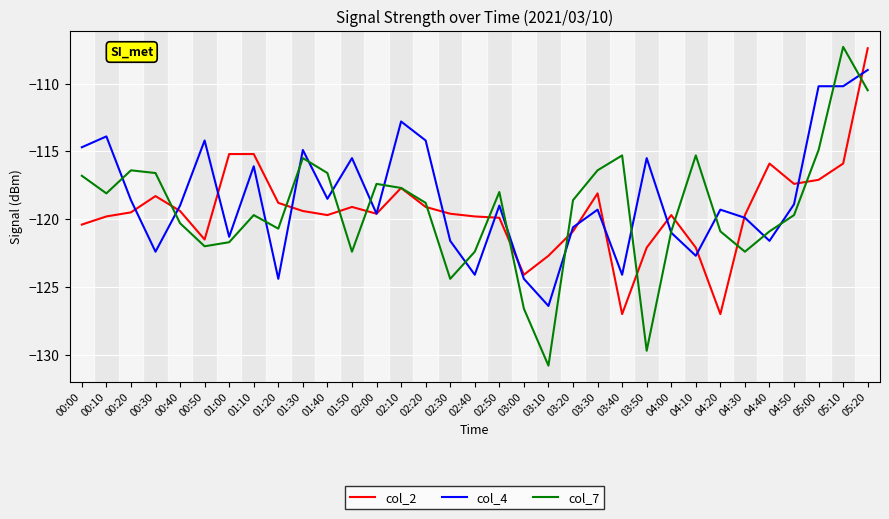

Which series changed the most between 00:50 and 03:30?

col_7